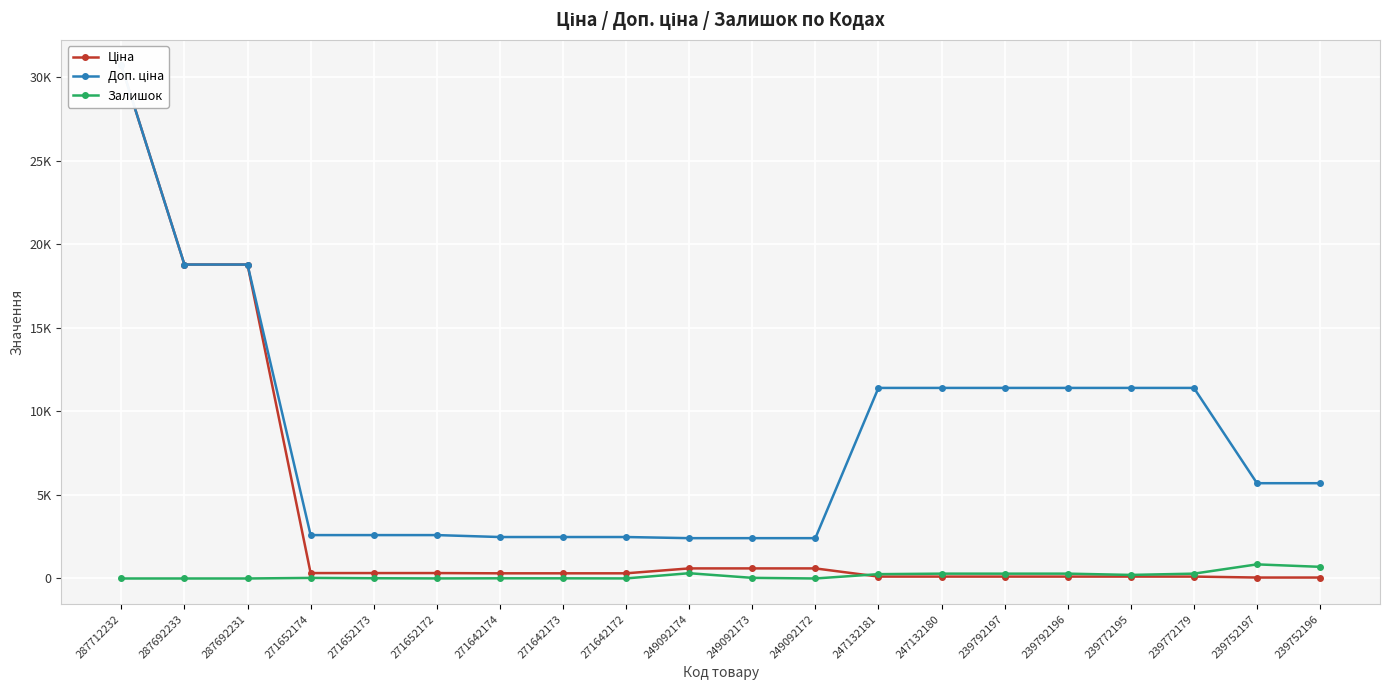

Reading right to left, extract all data points from this chart.

Ціна: 57.0	57.0	114.1	114.1	114.1	114.1	114.1	114.1	603.7	603.7	603.7	310.3	310.3	310.3	324.8	324.8	324.8	18796.8	18796.8	30717.1
Доп. ціна: 5705.0	5705.0	11410.0	11410.0	11410.0	11410.0	11410.0	11410.0	2414.8	2414.8	2414.8	2482.4	2482.4	2482.4	2598.3	2598.3	2598.3	18796.8	18796.8	30717.1
Залишок: 698.0	845.0	290.0	214.0	290.0	289.0	290.0	260.0	0.0	38.0	316.0	4.0	10.0	11.0	4.0	15.0	35.0	0.0	0.0	0.0